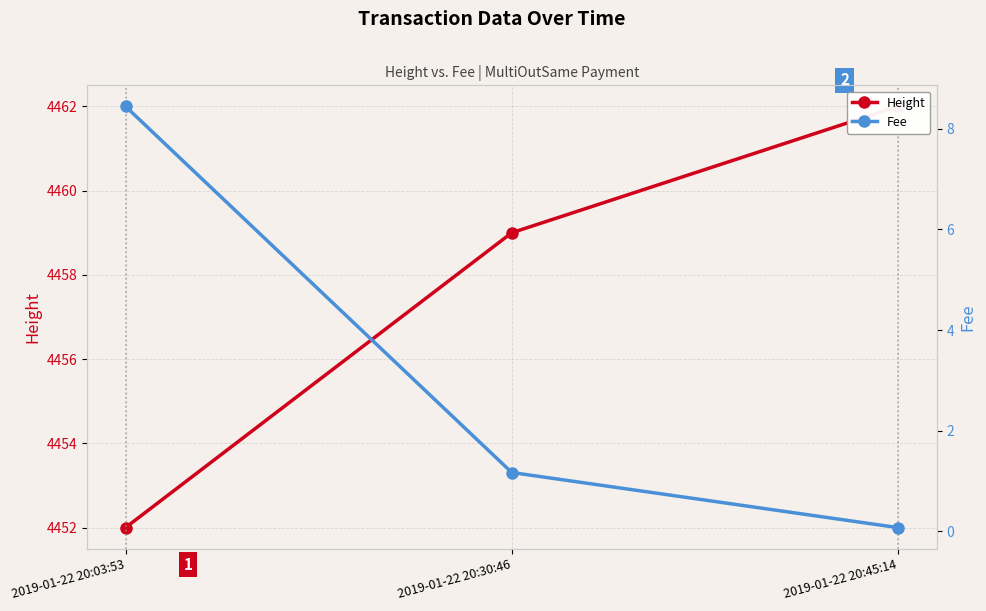

Which series changed the most between 2019-01-22 20:30:46 and 2019-01-22 20:45:14?

Height